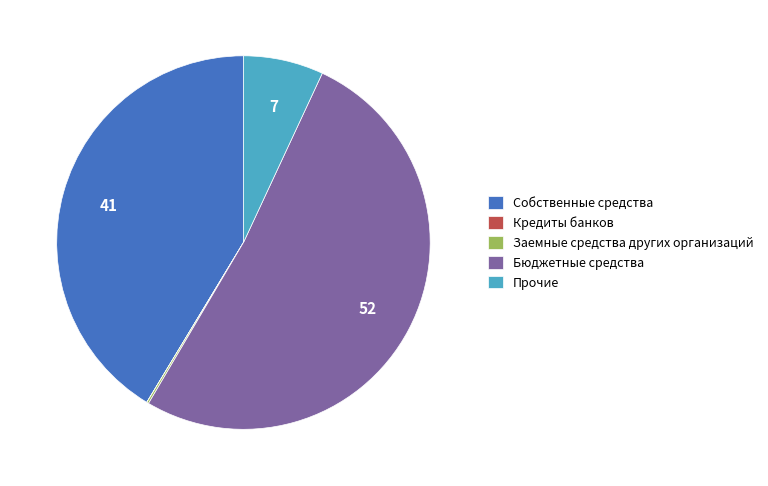

Is there a majority slice in this chart?

Yes